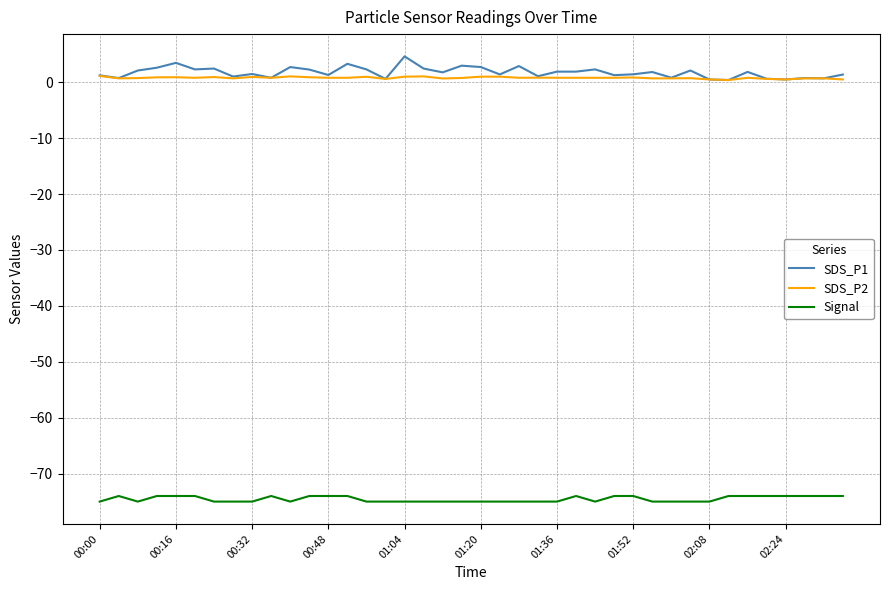

What is the smallest value displayed?

-75.0